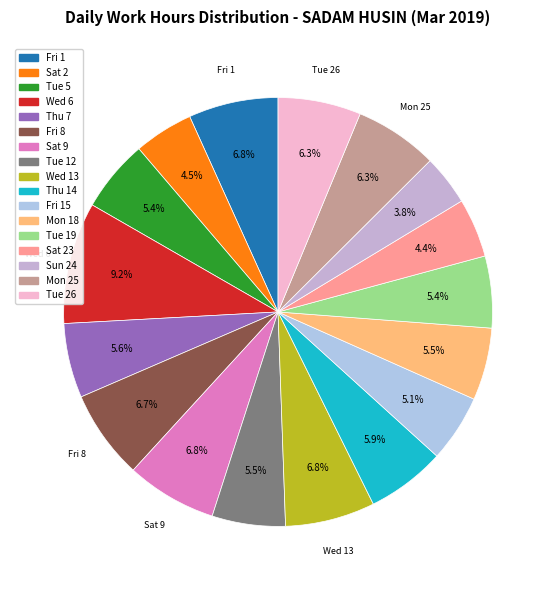

What is the smallest slice in the pie chart?

Sun 24